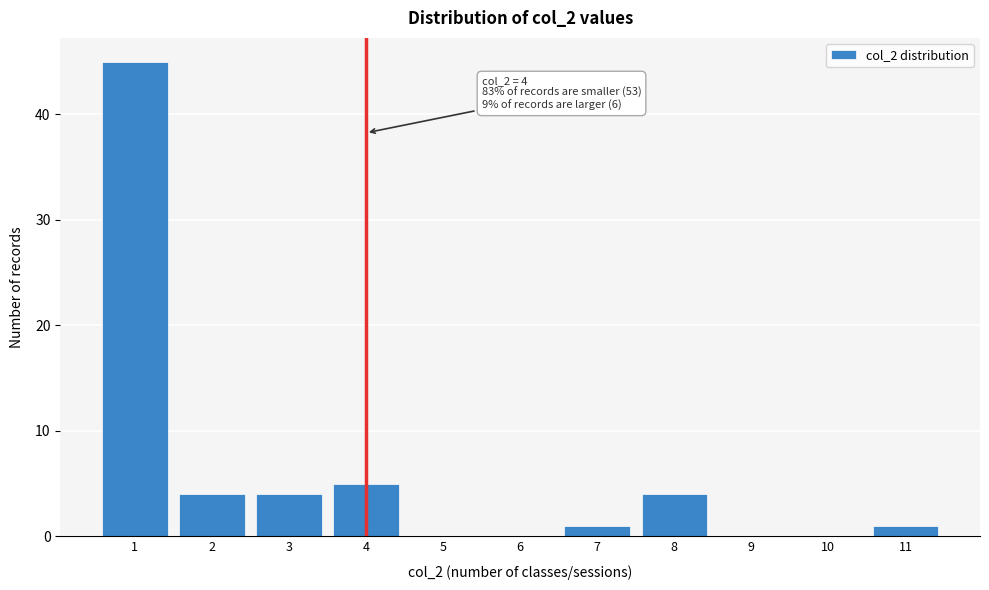

Over which range of the x-axis is the bar tallest?

0.5 to 1.5